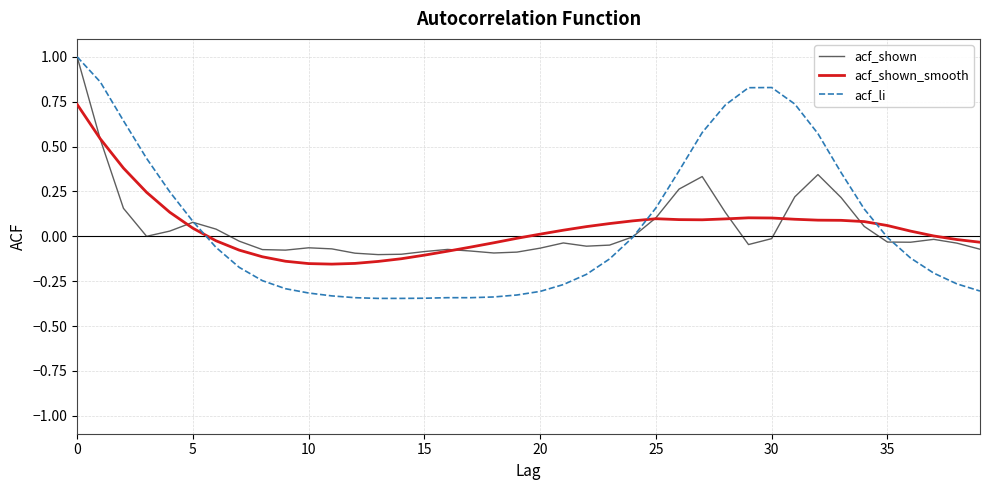

What are all the series names shown in the legend?

acf_shown, acf_shown_smooth, acf_li